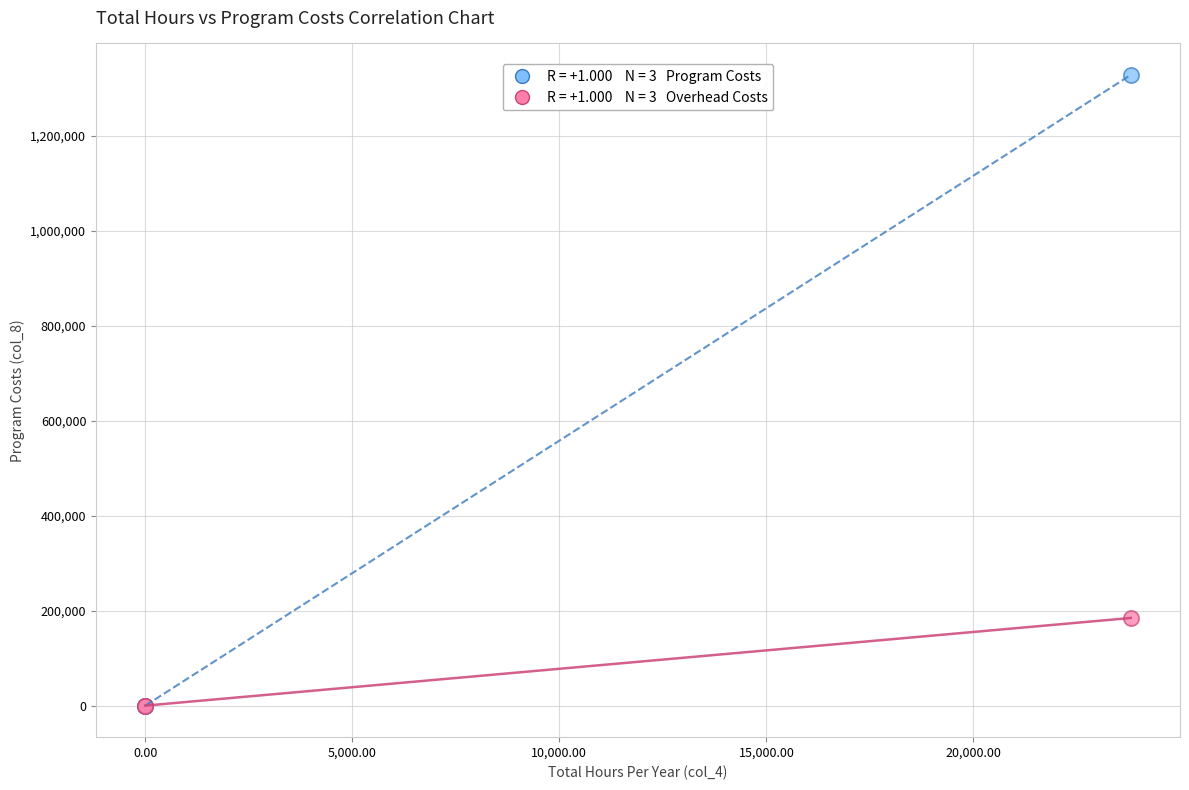

Across all series, what Y value is closest to 663782?

184531.4